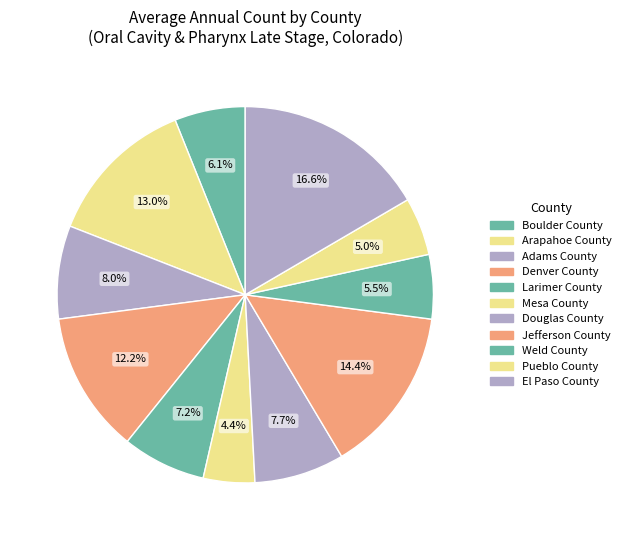

How many segments does this pie chart have?

11